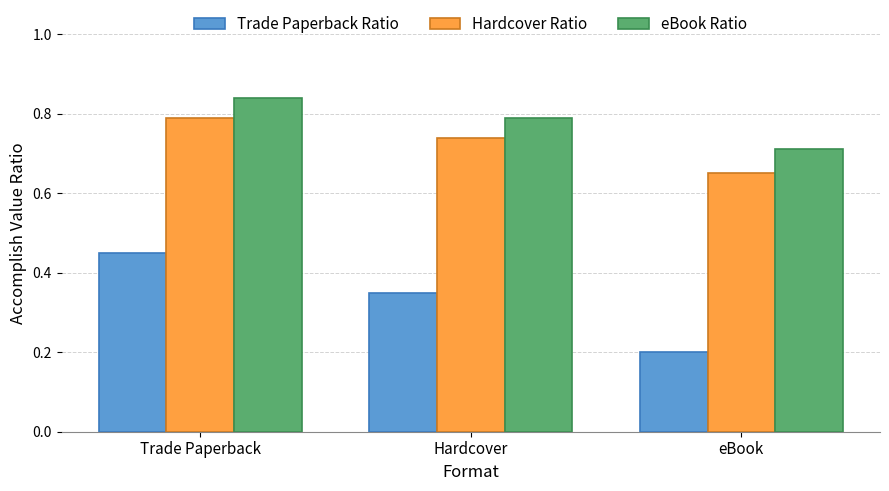

At which category does the chart reach its peak across all series?

Trade Paperback